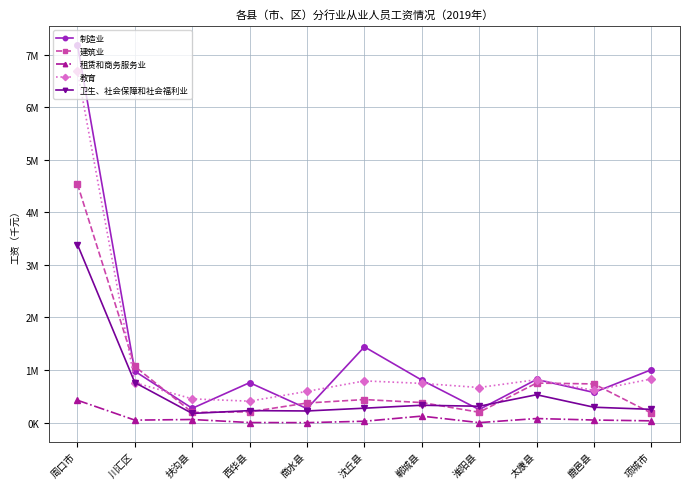

Where do 建筑业 and 教育 first cross each other?

周口市 and 川汇区